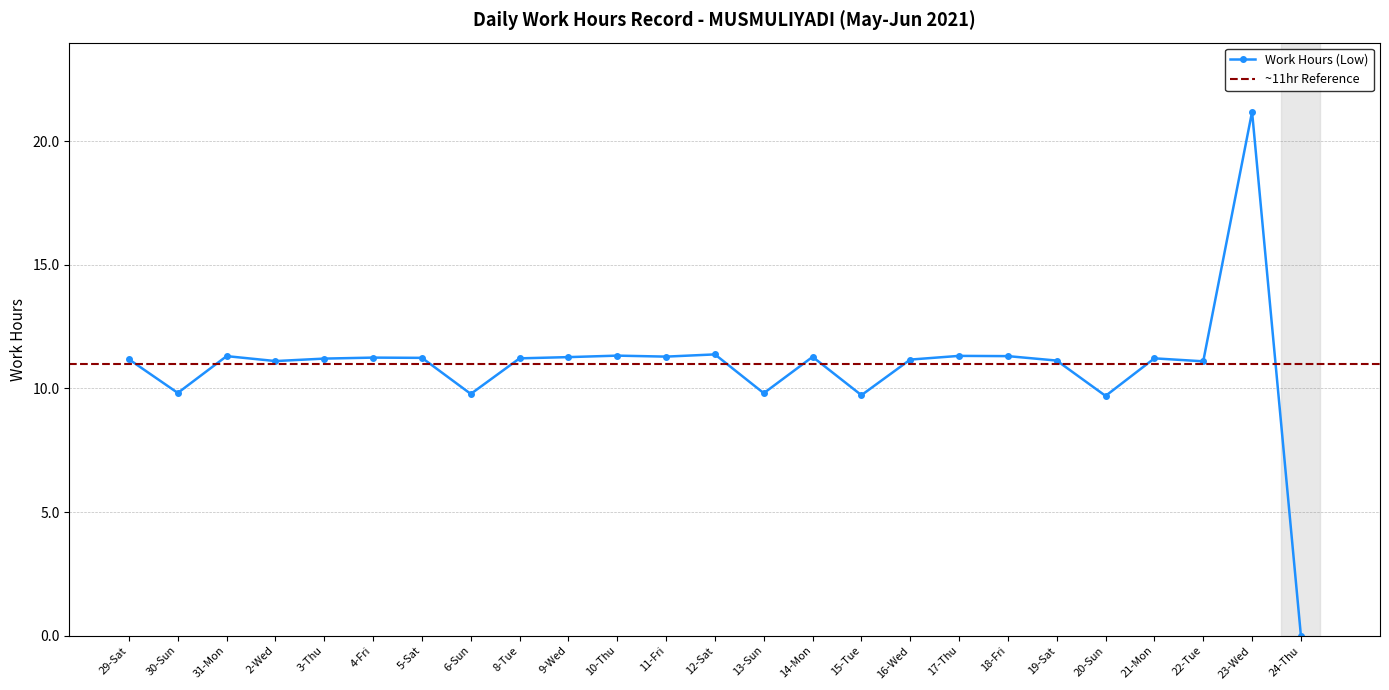

Does the chart have visible grid lines?

Yes